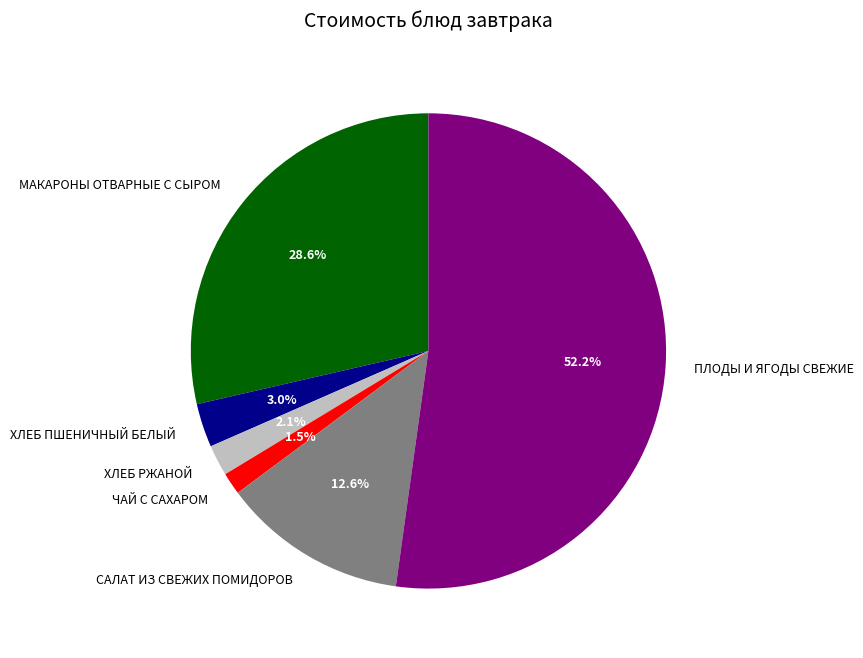

Does САЛАТ ИЗ СВЕЖИХ ПОМИДОРОВ represent more than half of the total?

No